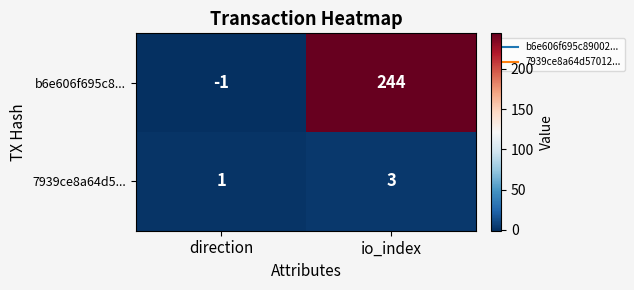

Which series has the largest total across all categories?

b6e606f695c8...